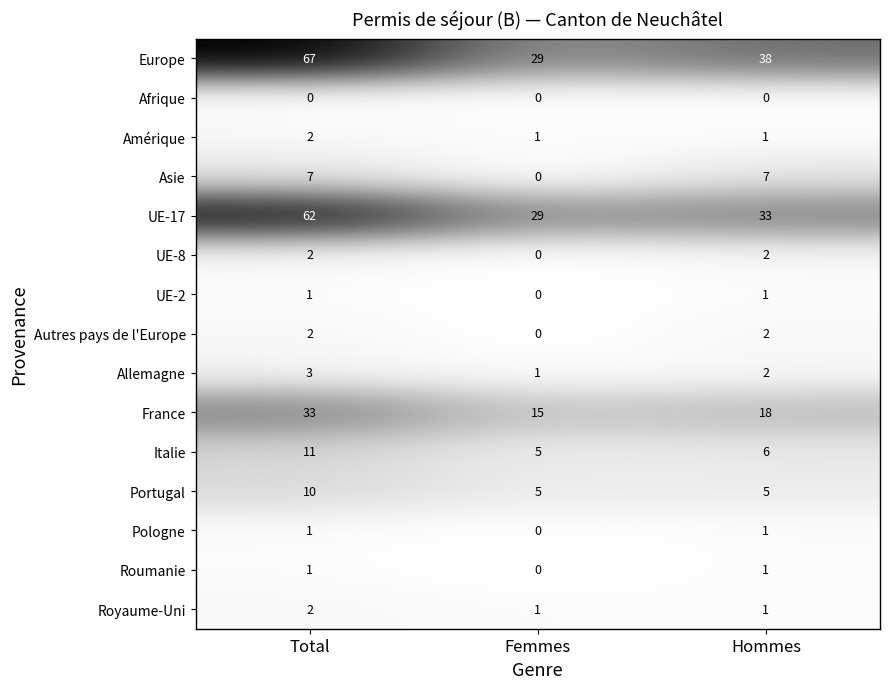

True or false: UE-17 has a value of 33 at Hommes.

True